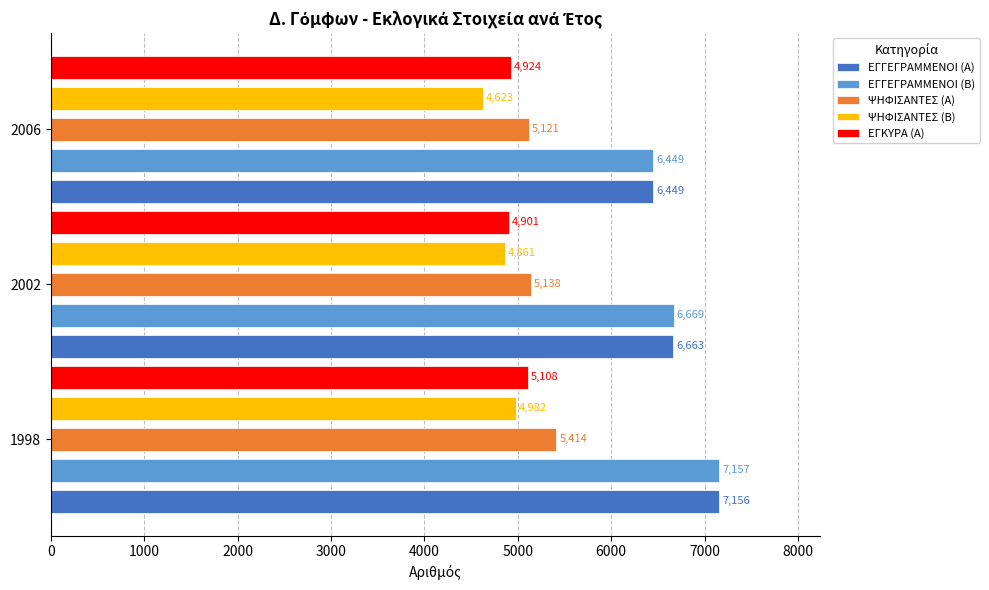

What are all the series names shown in the legend?

ΕΓΓΕΓΡΑΜΜΕΝΟΙ (Α), ΕΓΓΕΓΡΑΜΜΕΝΟΙ (Β), ΨΗΦΙΣΑΝΤΕΣ (Α), ΨΗΦΙΣΑΝΤΕΣ (Β), ΕΓΚΥΡΑ (Α)